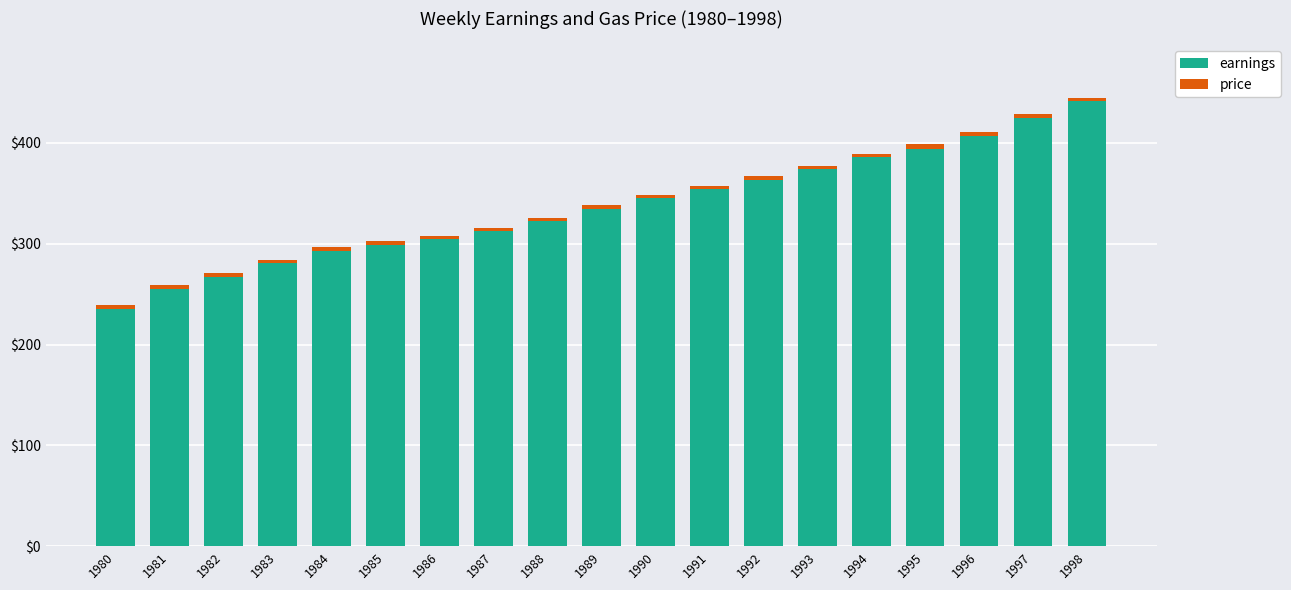

The value of earnings at 1995 is 207.2. True or false?

False